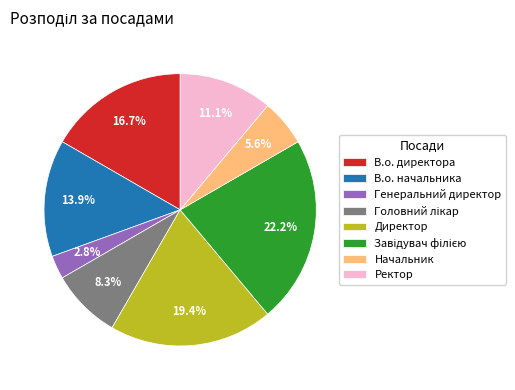

Is there any slice that represents more than half of the pie?

No